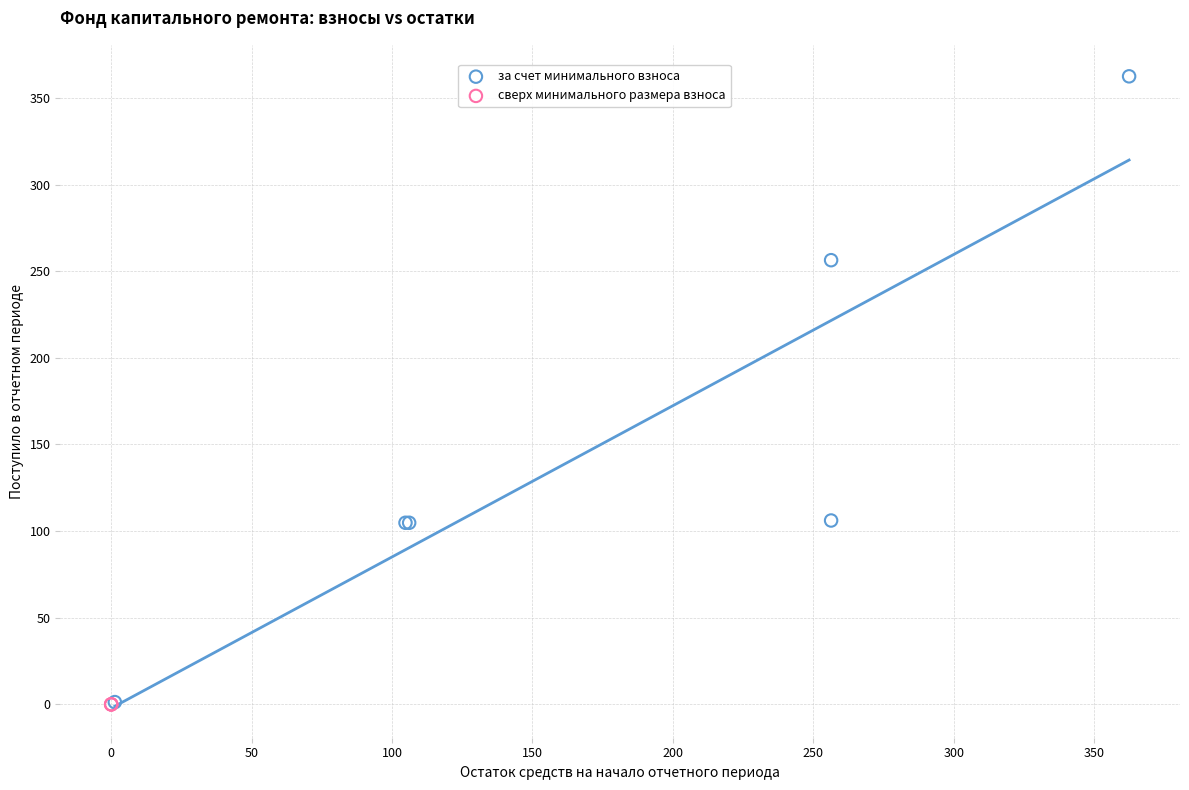

Which series reaches the maximum Y coordinate?

за счет минимального взноса